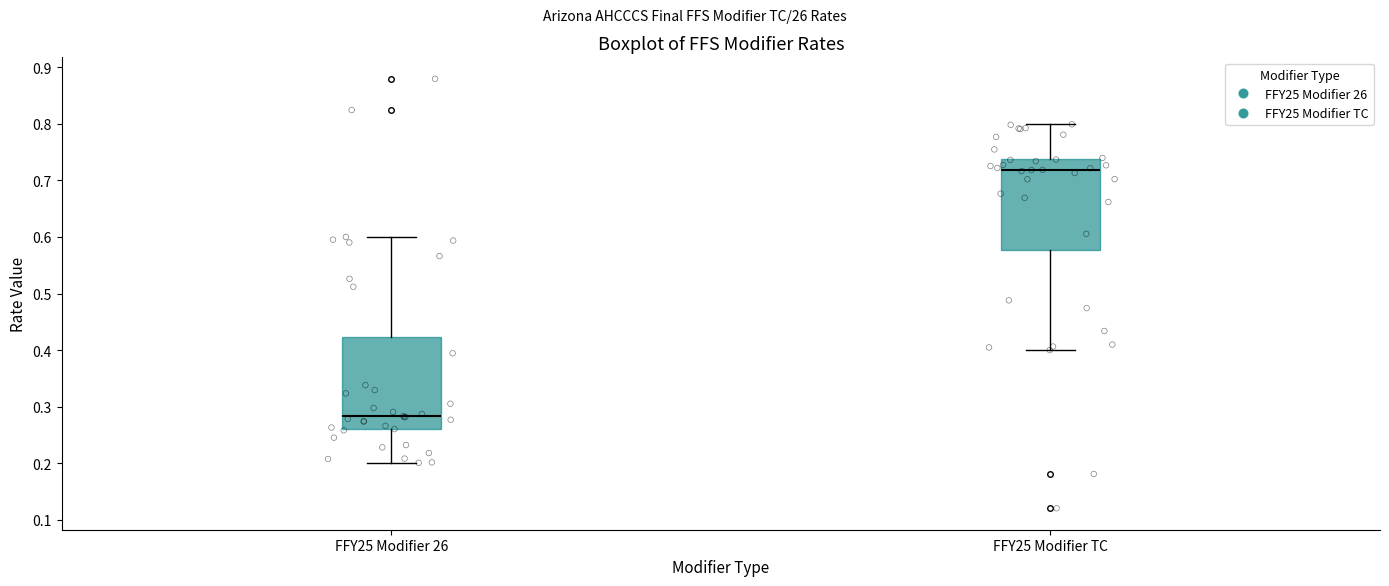

Reading left to right, read every box against the y-axis: the position of its median line, the range the box covers, and the ends of its whiskers. The values are not printed on the chart, so give them approximately, as read against the axis.

FFY25 Modifier 26: median 0.28, box 0.26 to 0.42, whiskers 0.20 to 0.60
FFY25 Modifier TC: median 0.72, box 0.58 to 0.74, whiskers 0.40 to 0.80